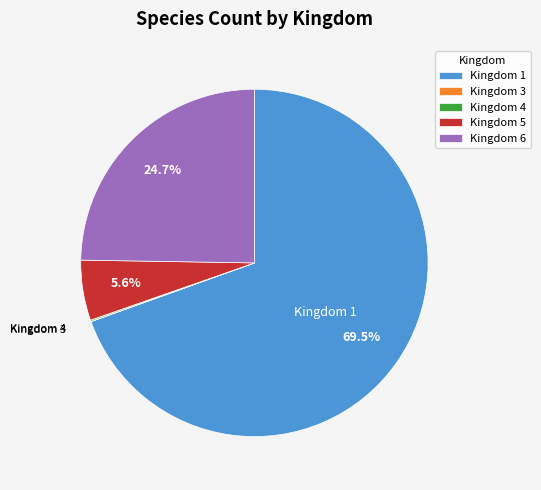

Which slice is the largest?

Kingdom 1